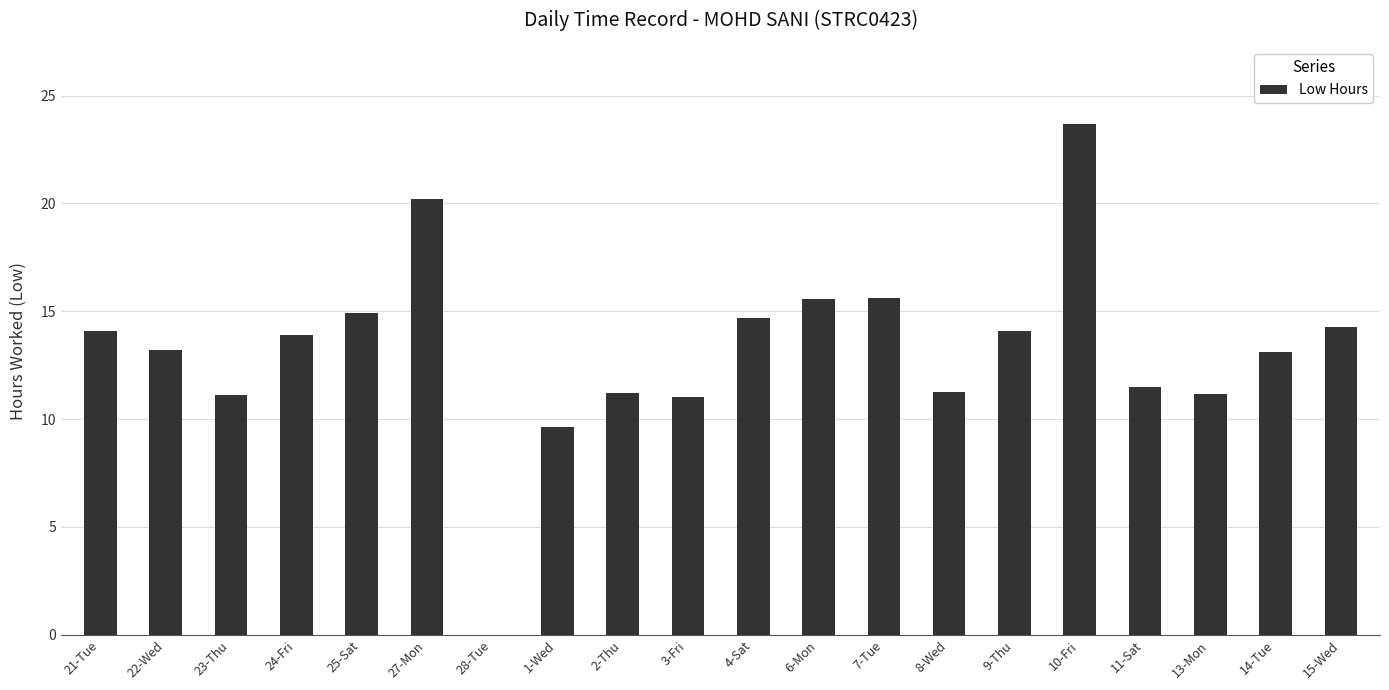

At which category does the chart reach its peak across all series?

10-Fri